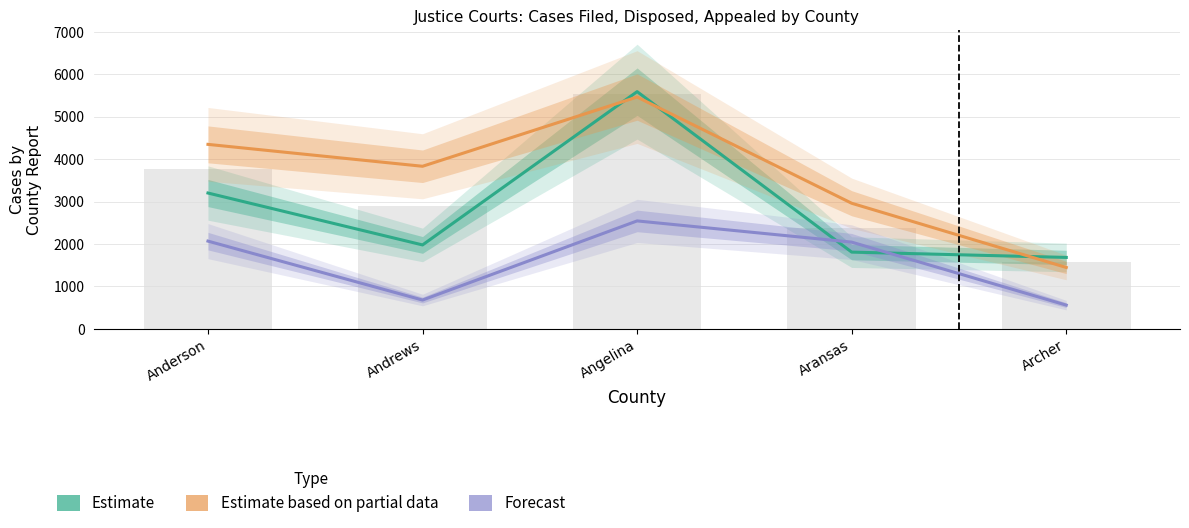

List the labels in order of Forecast value, largest first.

Angelina, Anderson, Aransas, Andrews, Archer